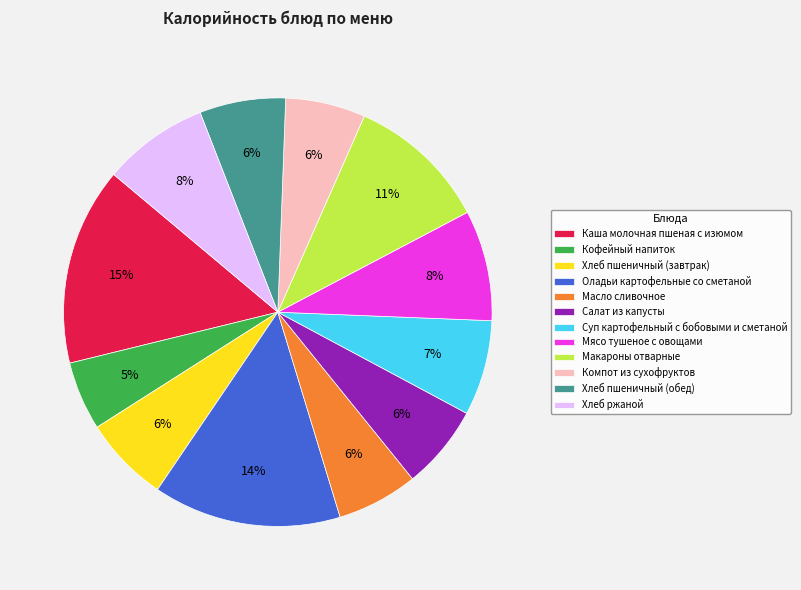

Does Кофейный напиток account for over 50% of the chart?

No